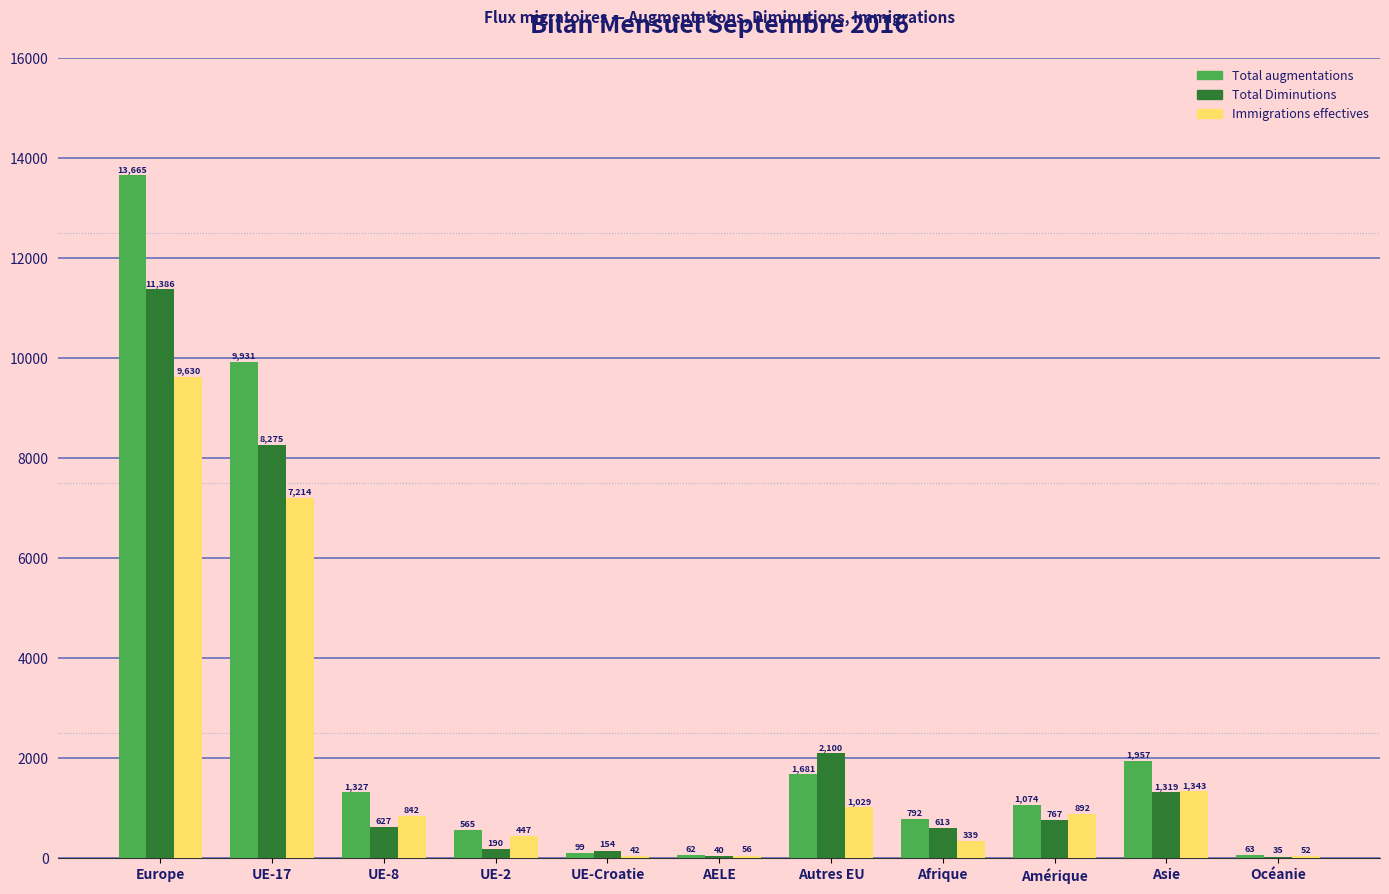

Where does the Immigrations effectives series first go above 842?

Europe